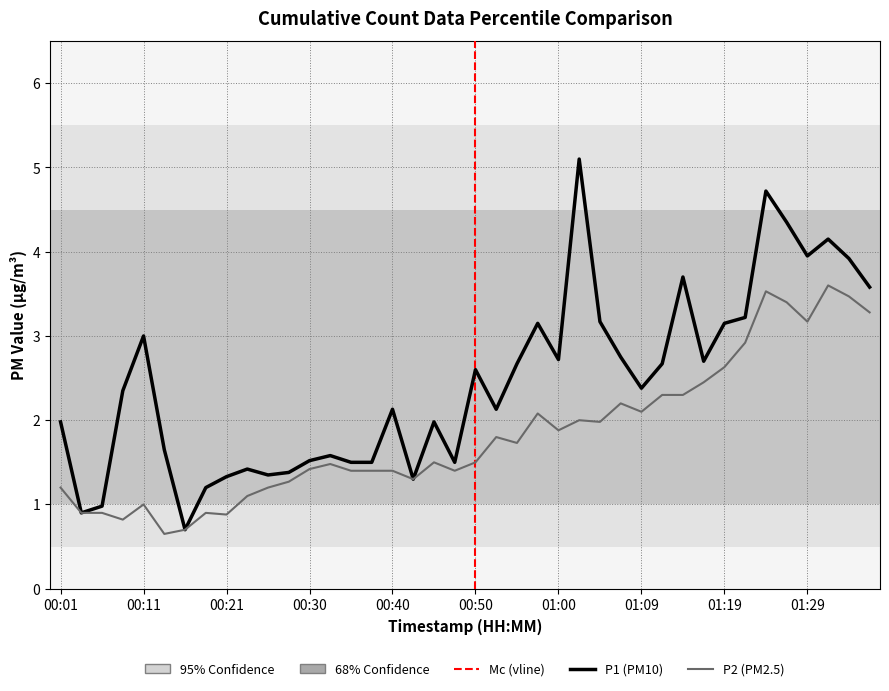

Rank the series by their maximum value, from lowest to highest.

P2 (PM2.5), P1 (PM10)